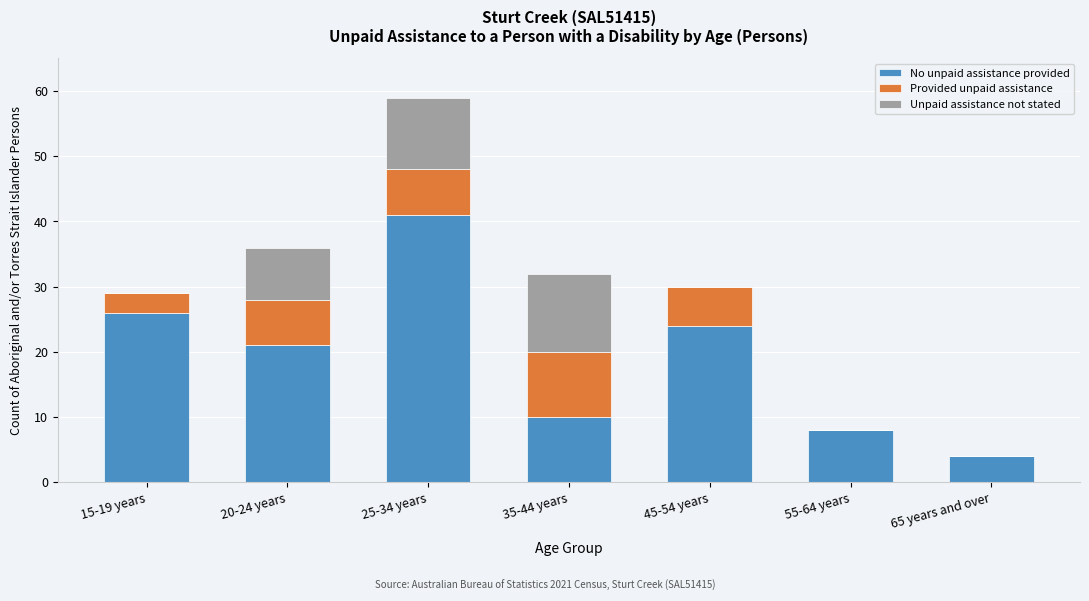

Reading left to right, transcribe the values for No unpaid assistance provided.

15-19 years=26	20-24 years=21	25-34 years=41	35-44 years=10	45-54 years=24	55-64 years=8	65 years and over=4